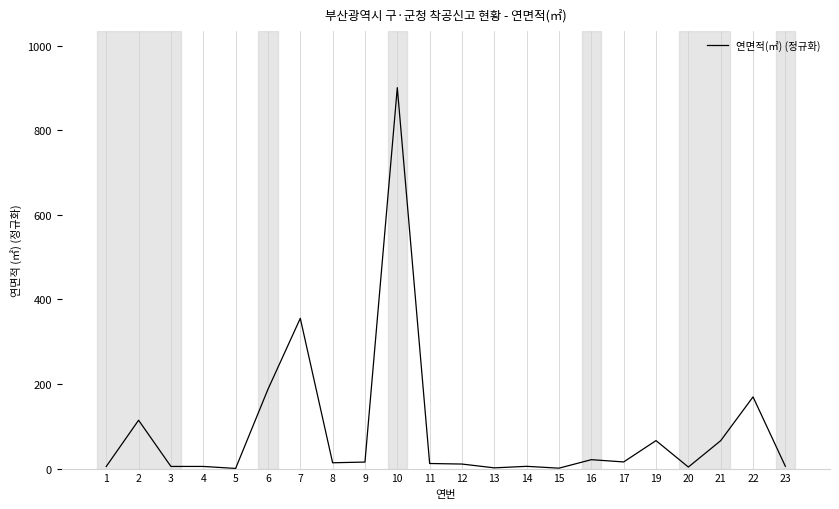

How many series are shown in this chart?

1